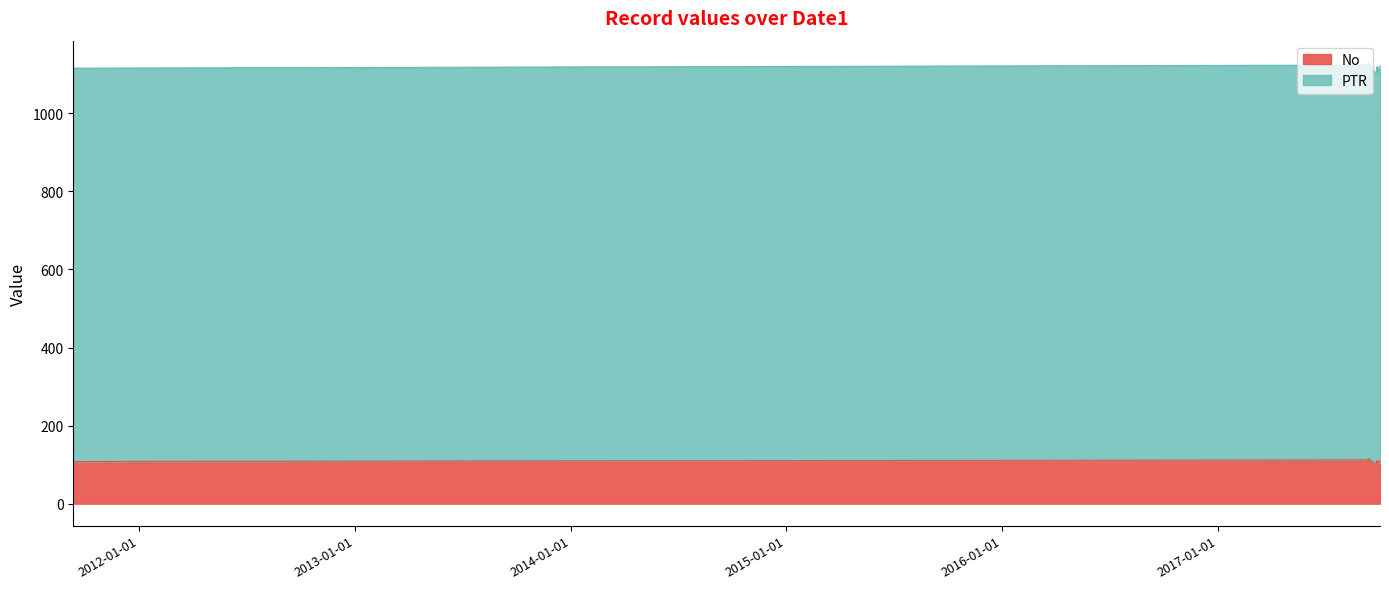

How many series are shown in this chart?

2